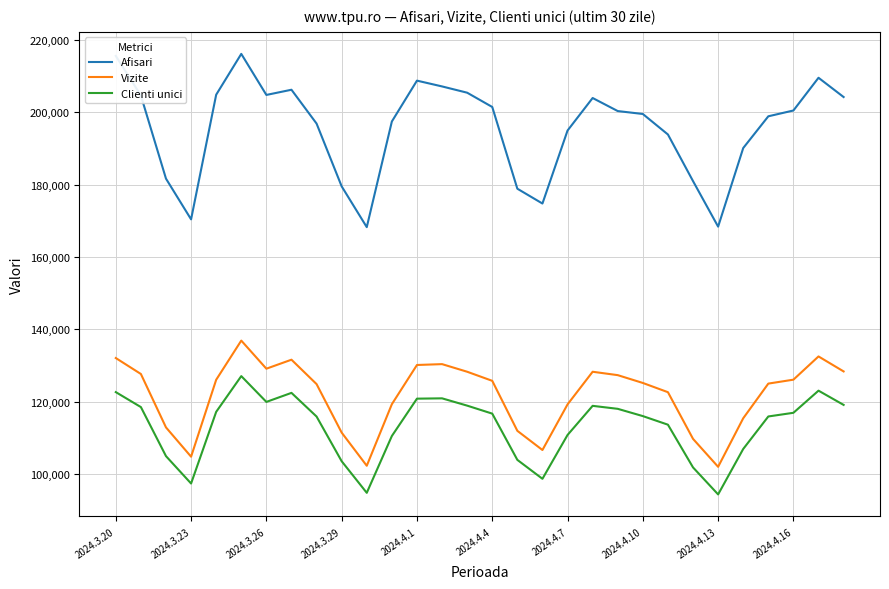

What is the difference between the maximum and minimum values in the Vizite series?

34909